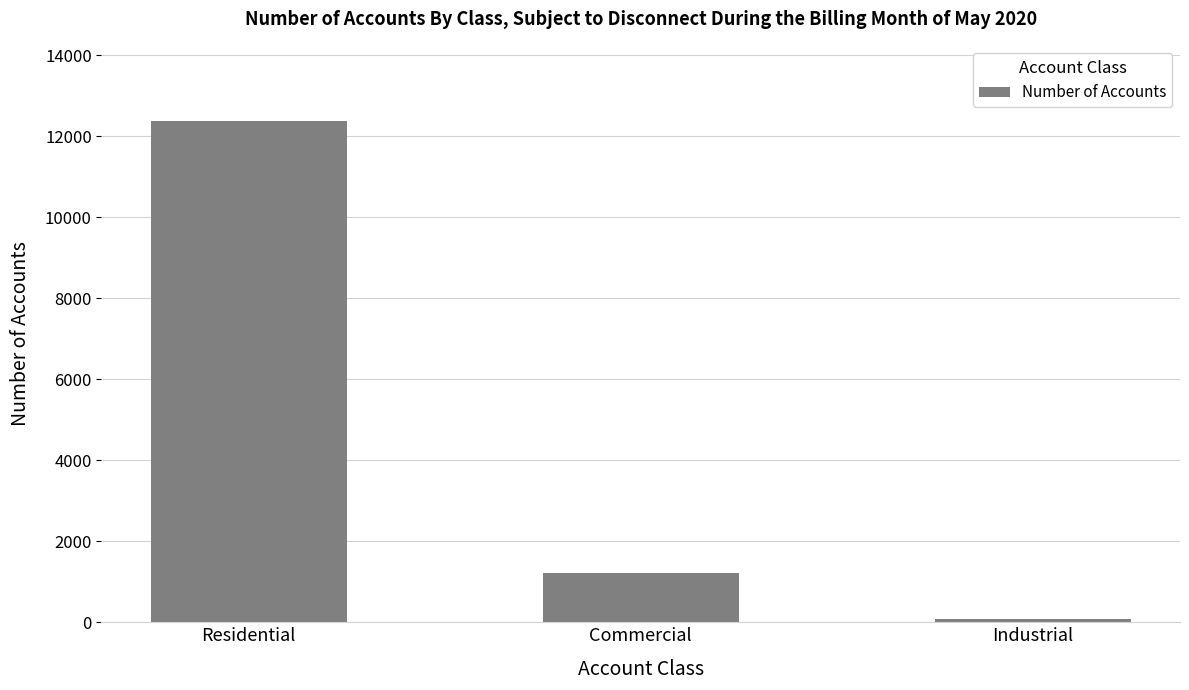

What is the change in value from Residential to Industrial?

-12285